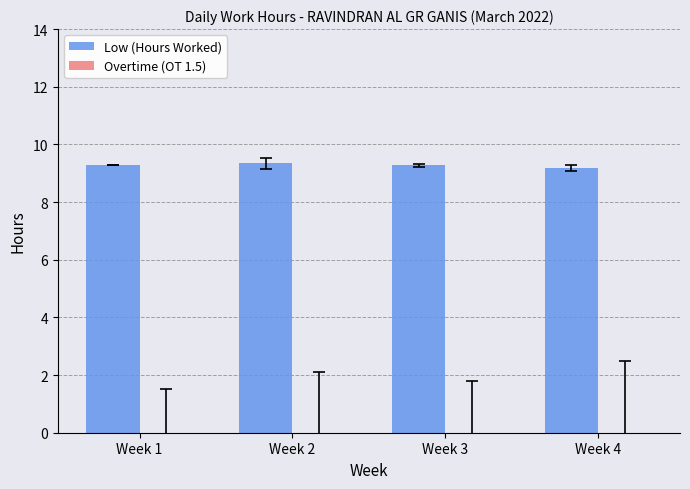

How many values are between 9 and 10?

4